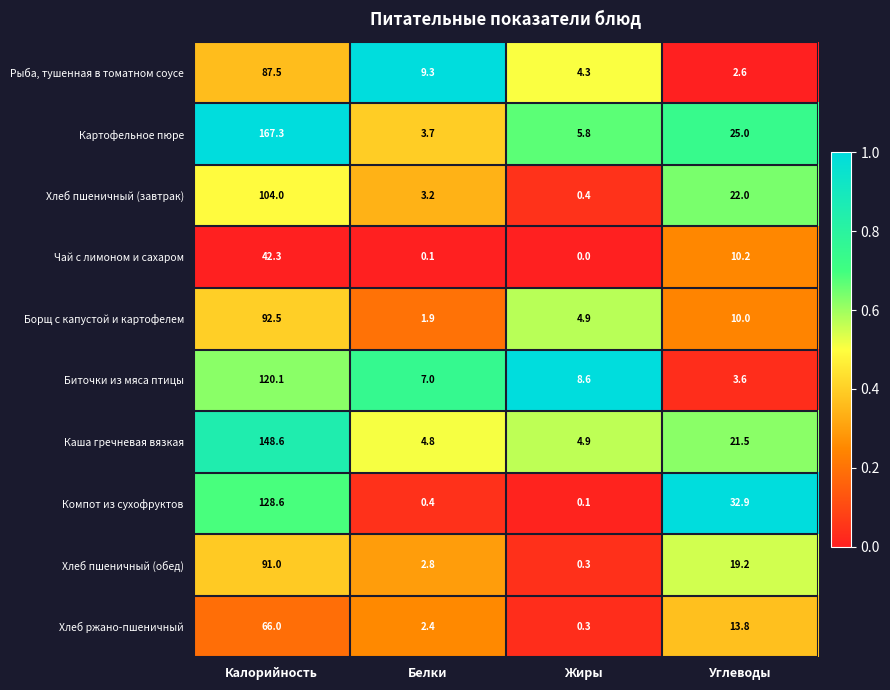

Which series has the largest total across all categories?

Картофельное пюре